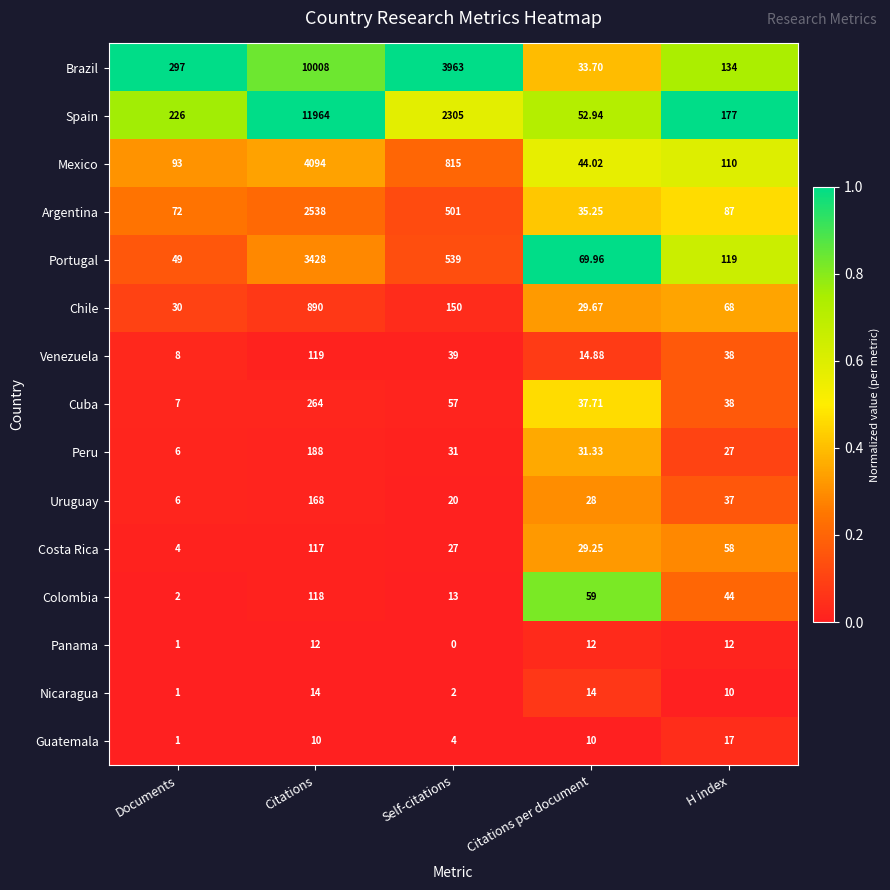

Rank the series by their maximum value, from highest to lowest.

Spain, Brazil, Mexico, Portugal, Argentina, Chile, Cuba, Peru, Uruguay, Venezuela, Colombia, Costa Rica, Guatemala, Nicaragua, Panama